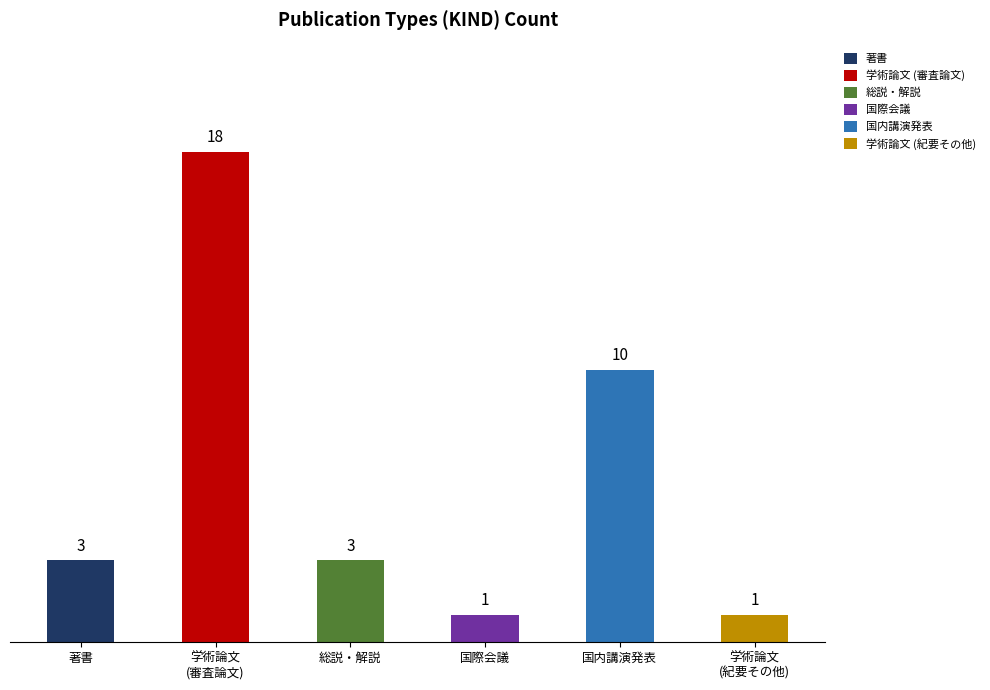

What is the label of the 3rd bar from the left?

総説・解説